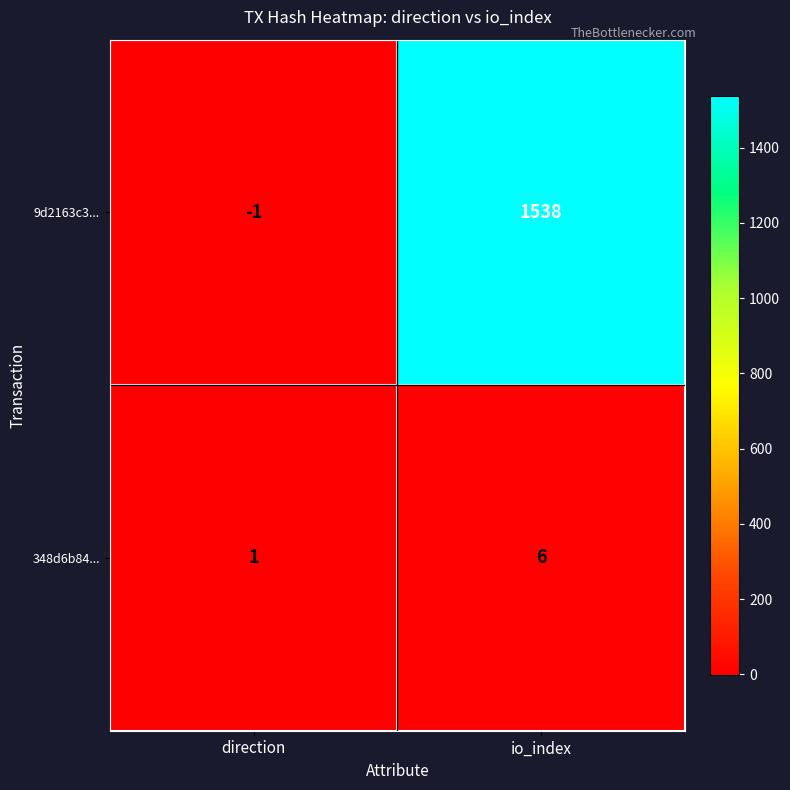

What is the maximum value for 9d2163c3...?

1538